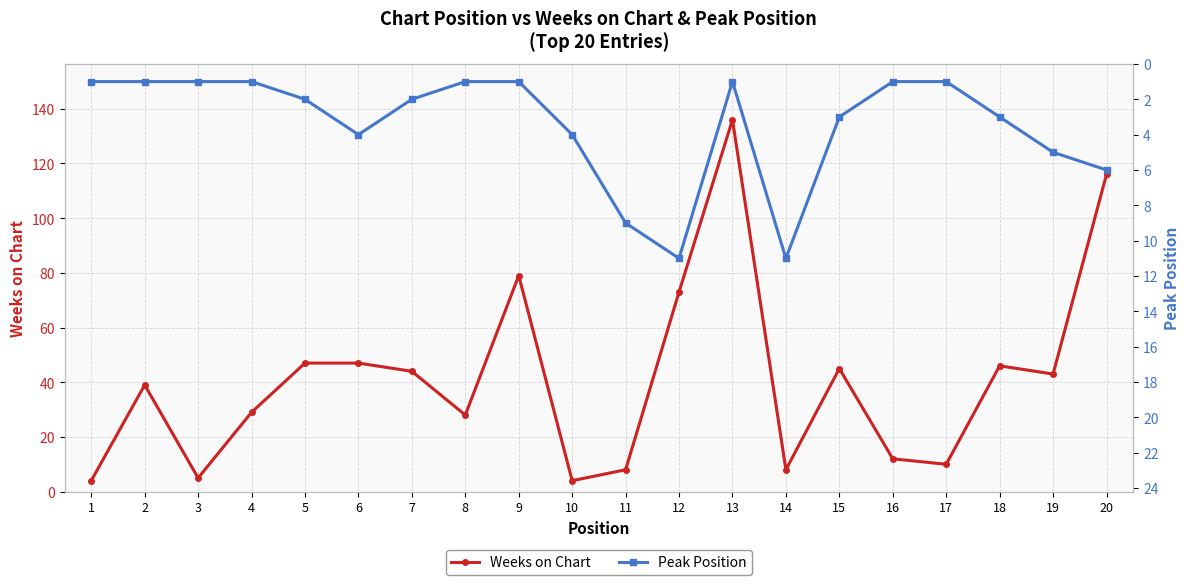

How many interior local valleys does the Weeks on Chart series have?

6